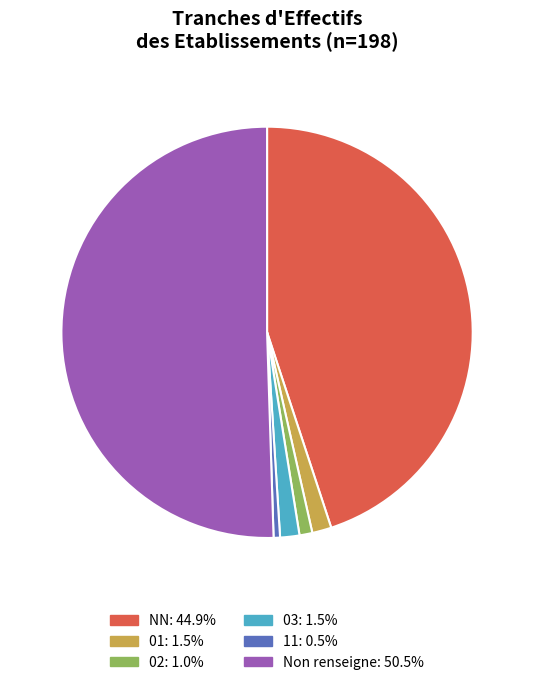

Combined, do NN: 44.9% and Non renseigne: 50.5% account for over 50%?

Yes